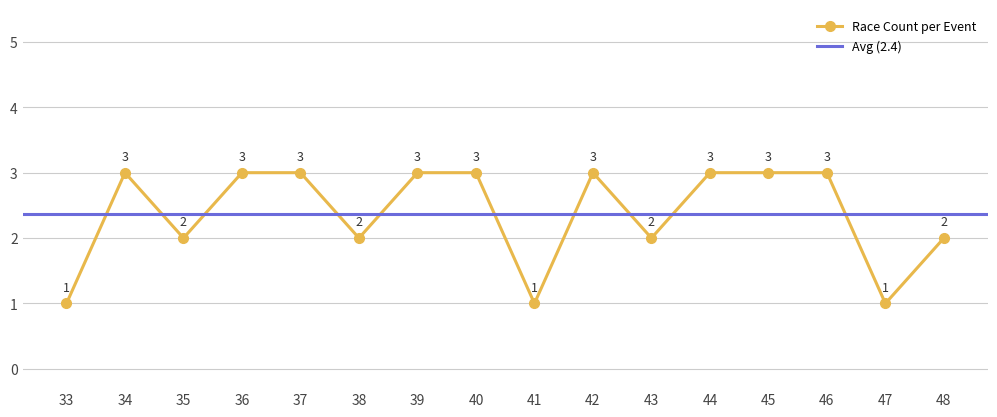

The chart shows a value of 3 at 45. True or false?

True